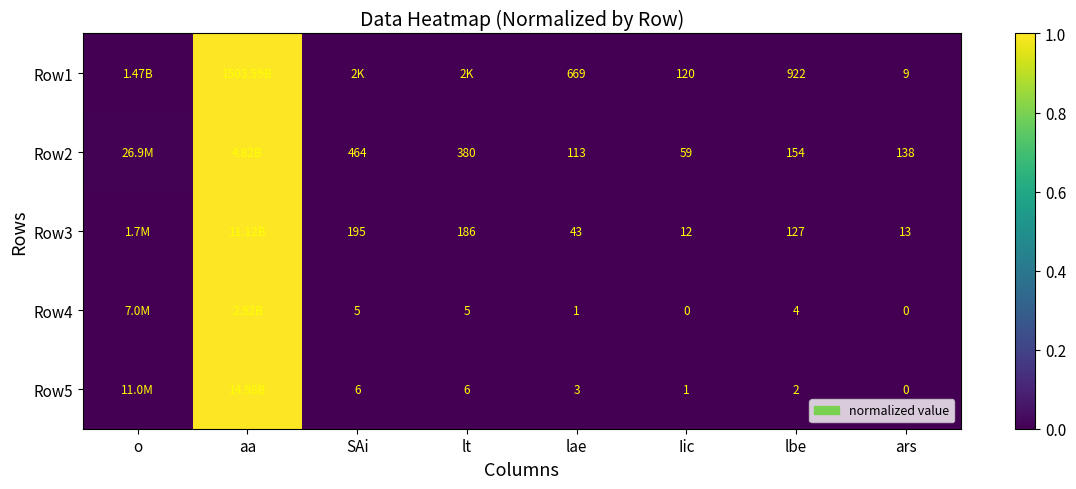

Where is Row2 nearest to the value 0?

Iic